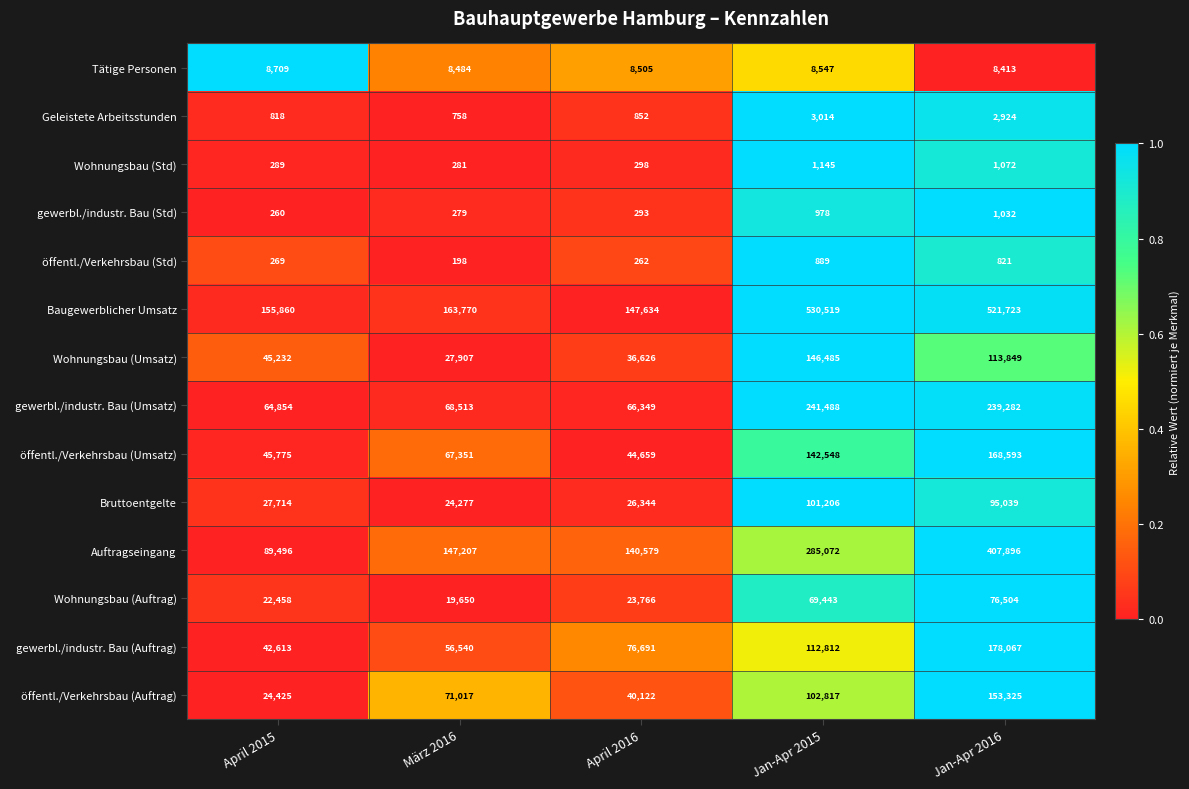

Which series has the widest spread of values?

Baugewerblicher Umsatz